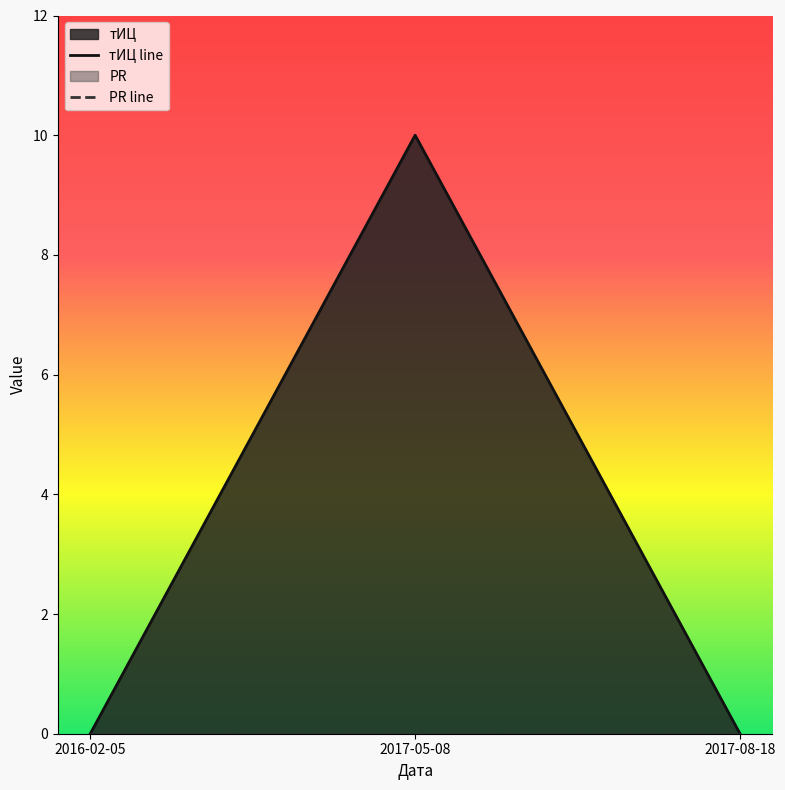

What is the greatest value displayed?

10